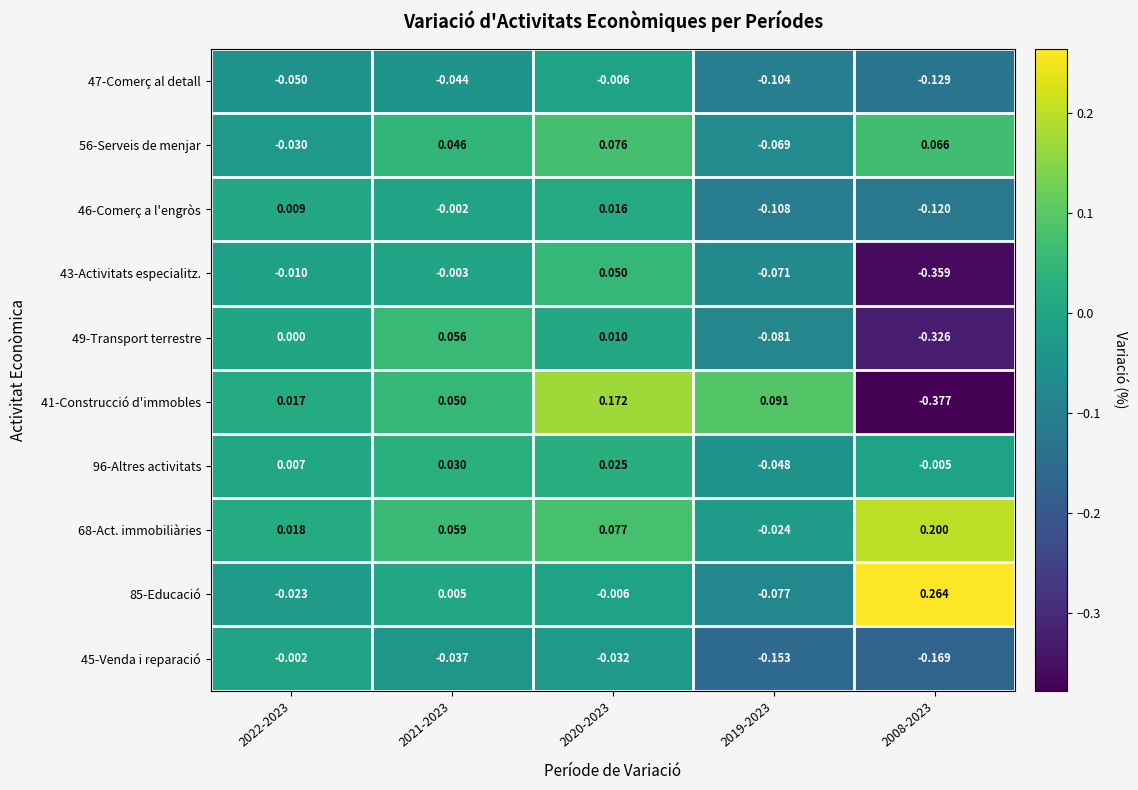

How many values in the 96-Altres activitats series are below 0?

2